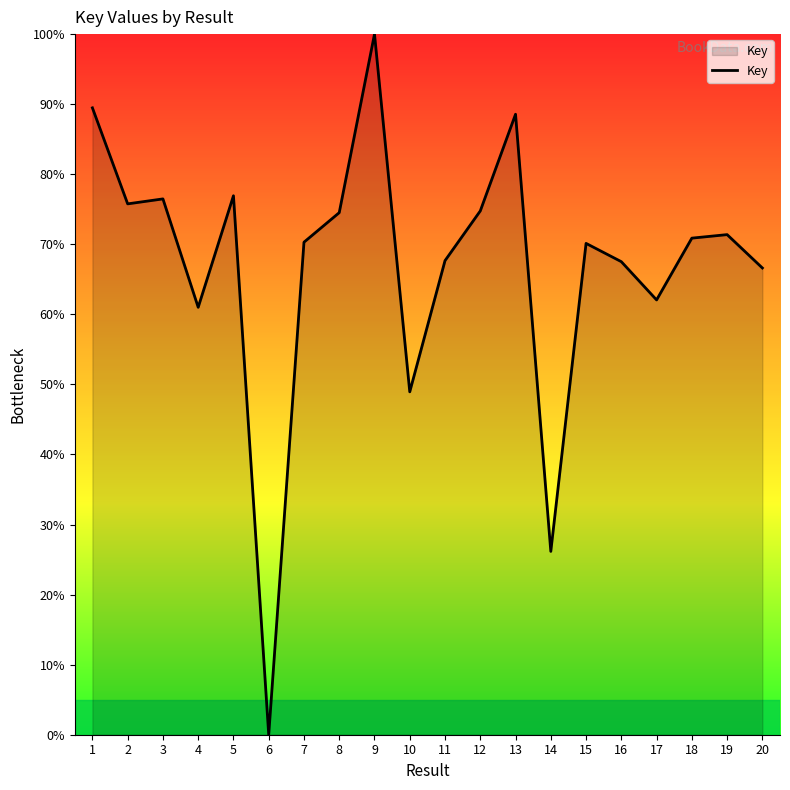

The value at 1 is 89.5. True or false?

True